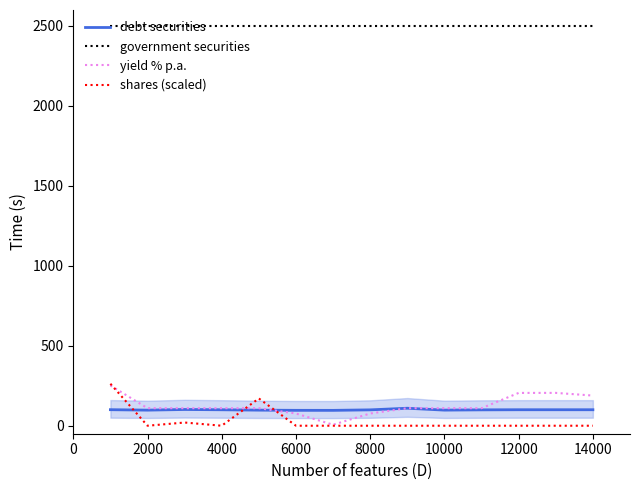

What is the sum of all government securities values?

35000.0